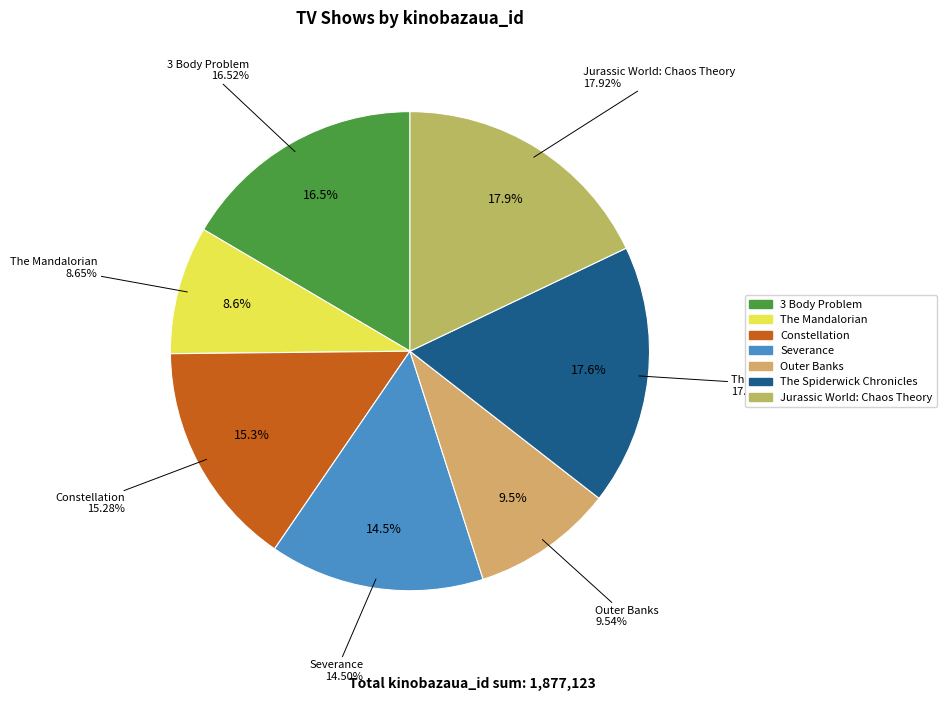

What percentage is the The Mandalorian slice, to the nearest percent?

9%